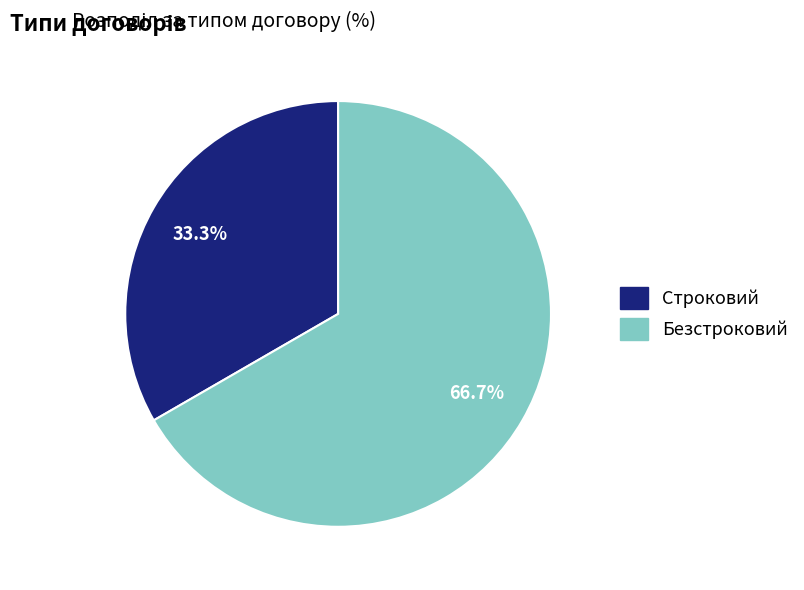

How many slices are in this pie chart?

2